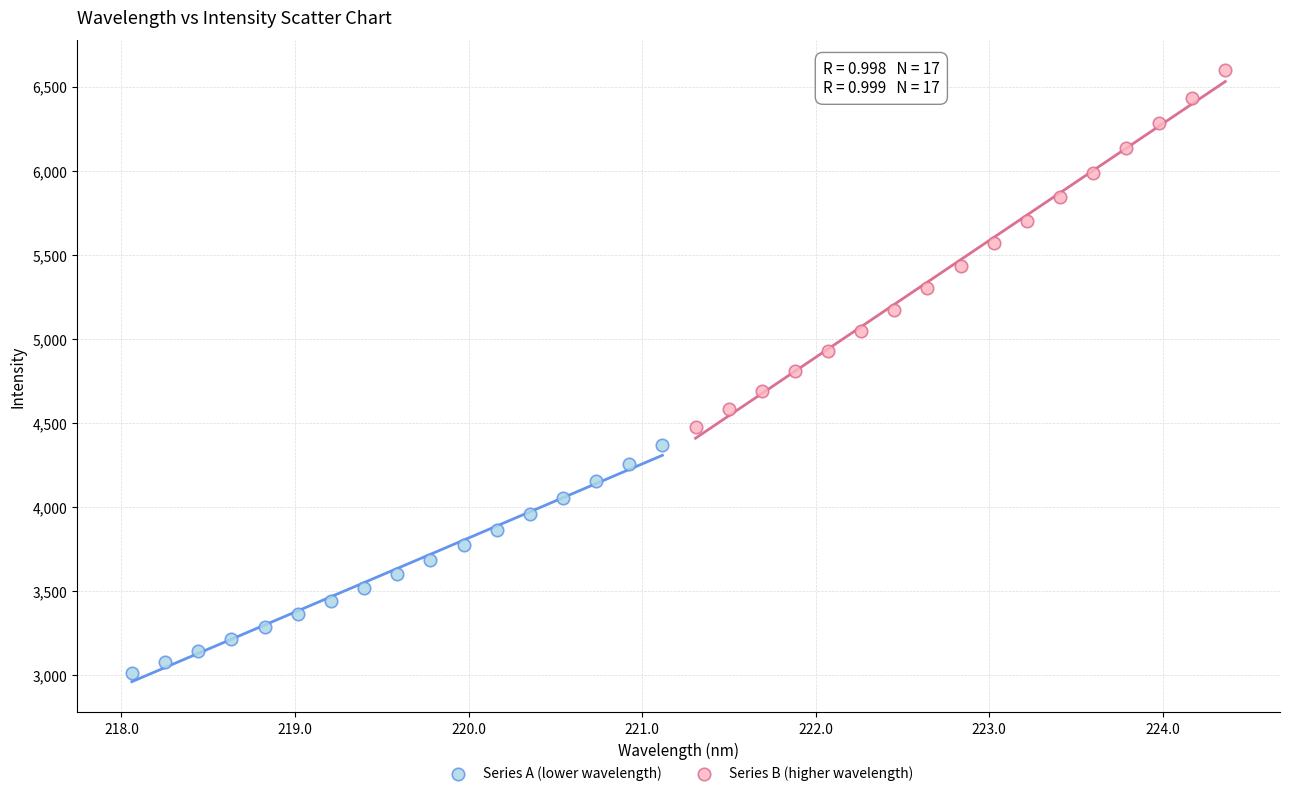

Which series has the widest spread of Y values?

Series B (higher wavelength)